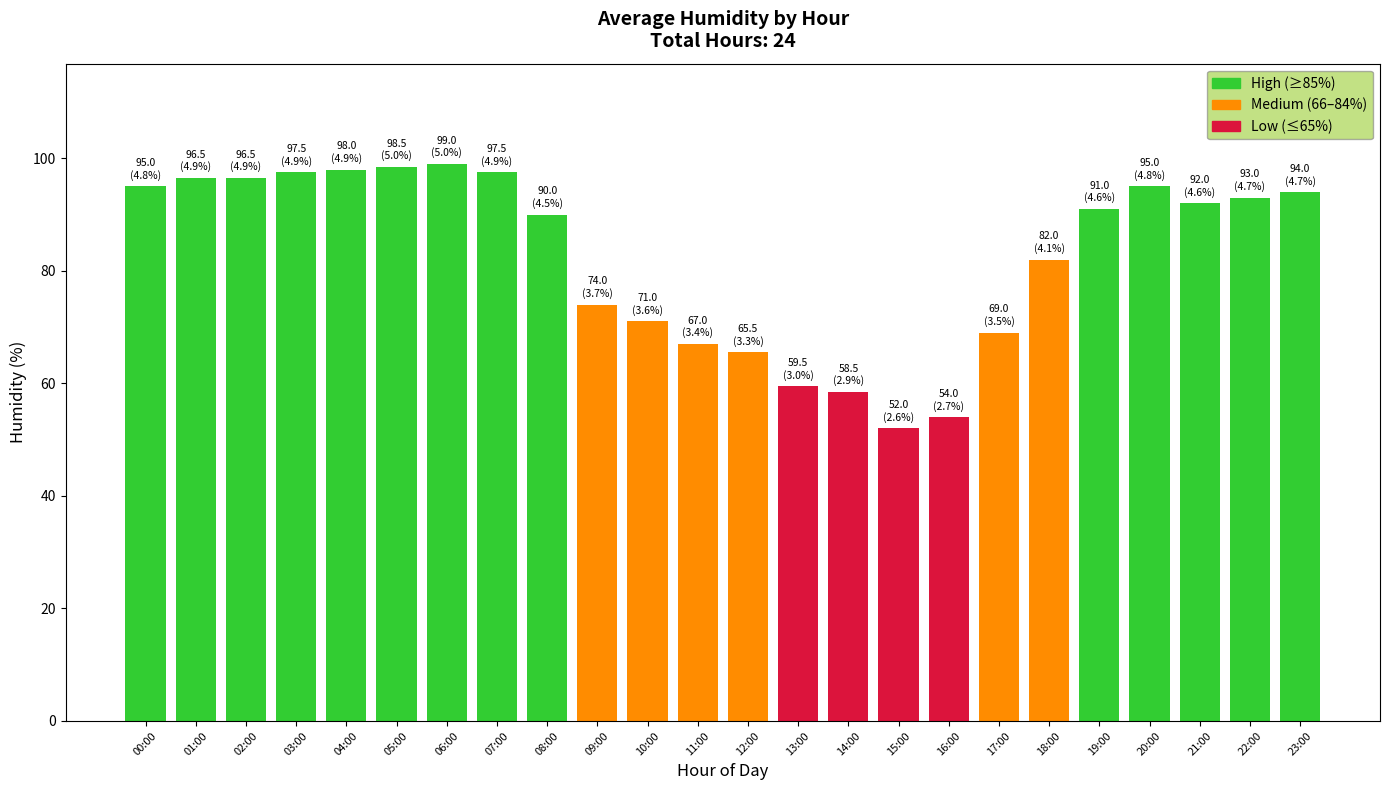

What is the greatest value displayed?

99.0